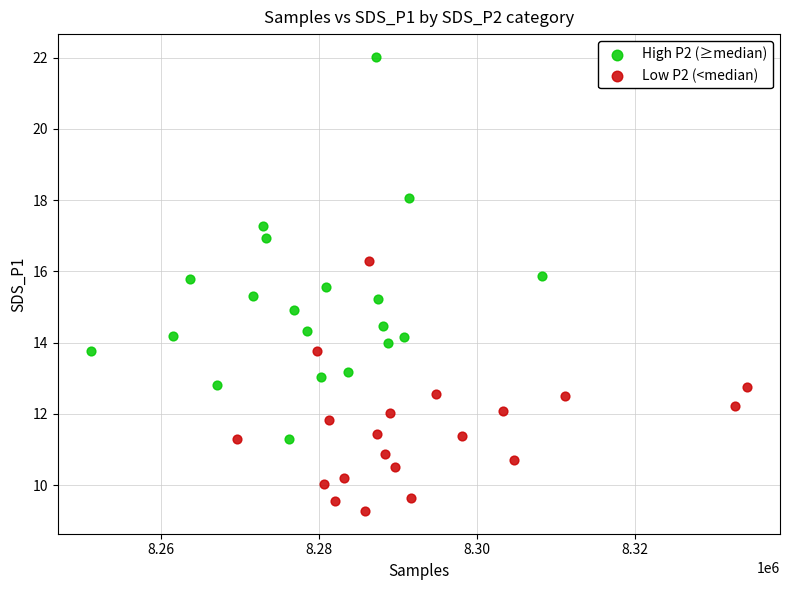

Which series reaches the maximum Y coordinate?

High P2 (≥median)